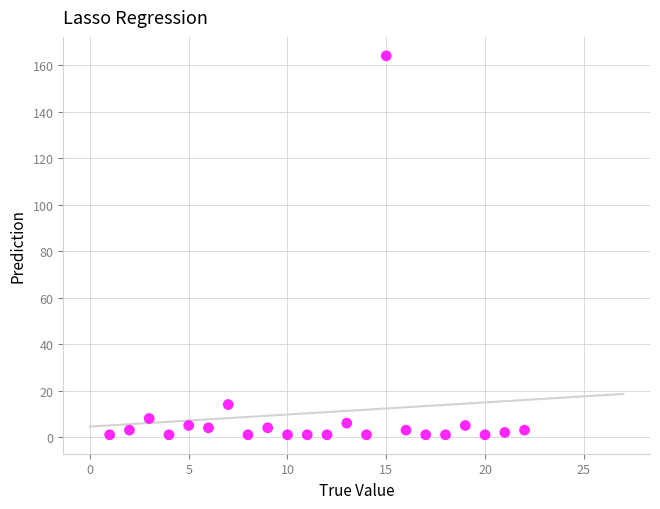

What is the range of X values (max minus min)?

21